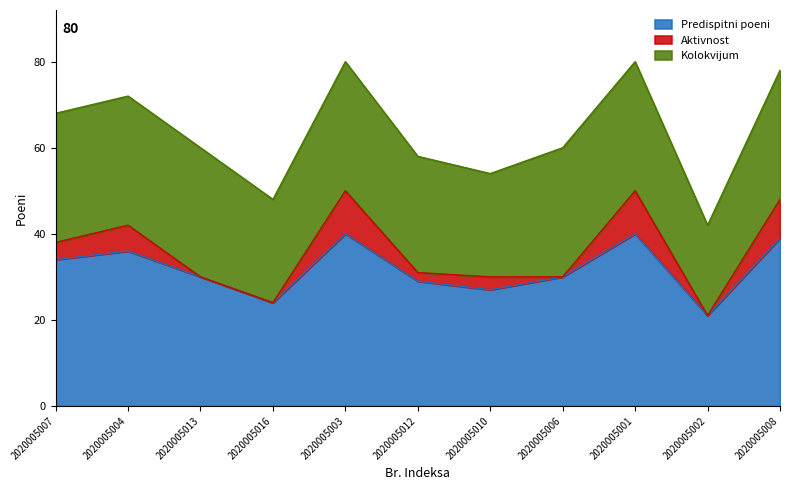

At 2020005012, list the series in order from largest to smallest.

Predispitni poeni, Kolokvijum, Aktivnost